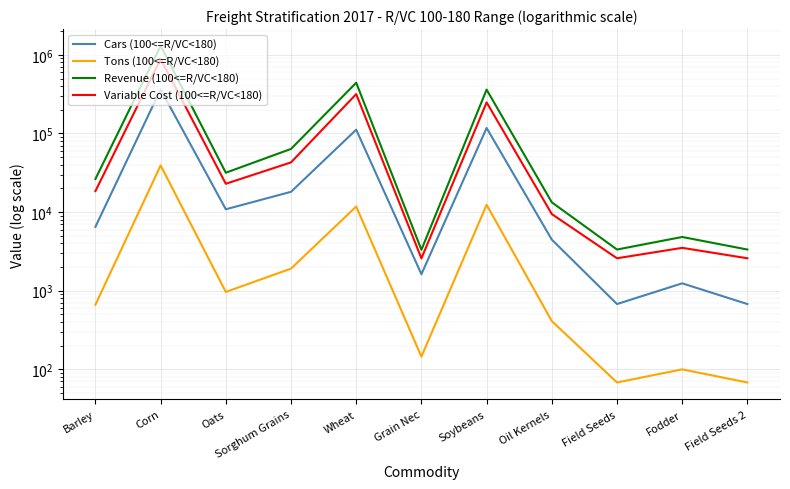

Which has a higher value, Grain Nec or Oats?

Oats